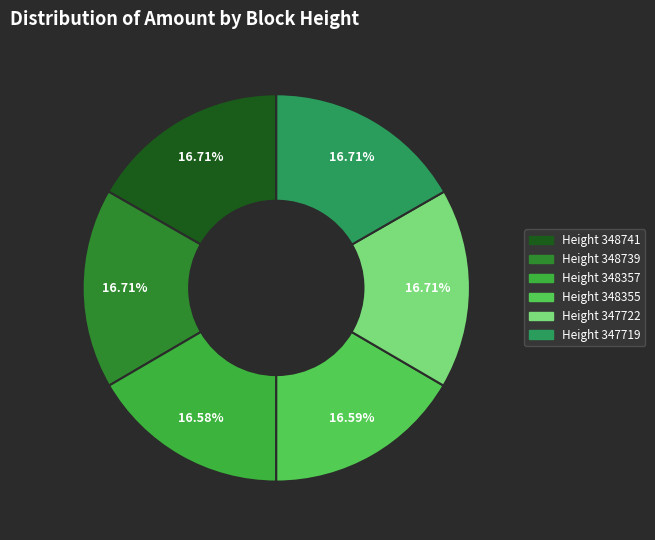

How many segments does this pie chart have?

6